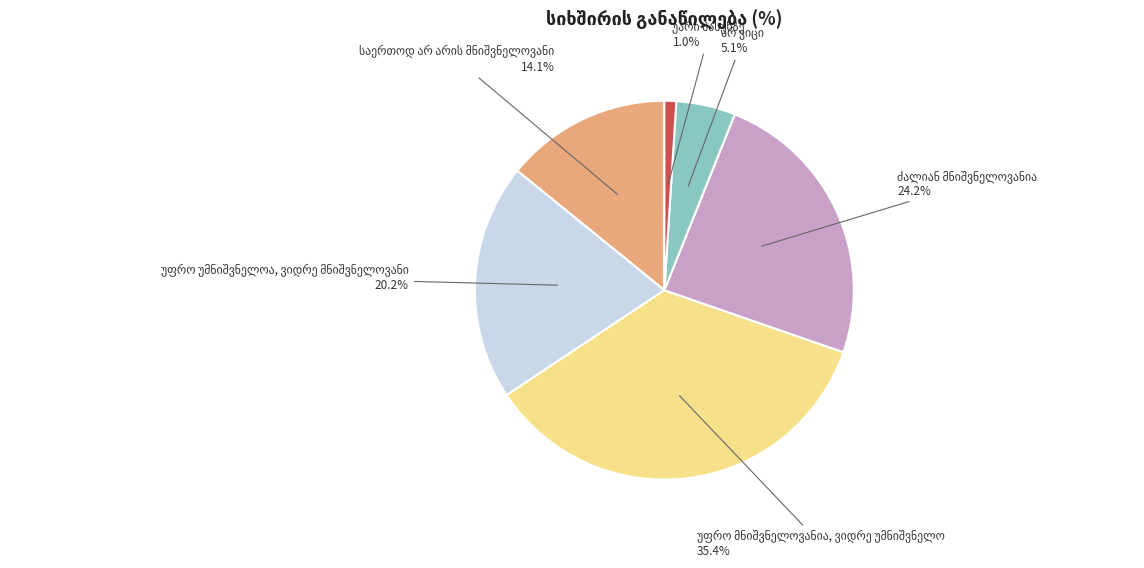

Is there a majority slice in this chart?

No